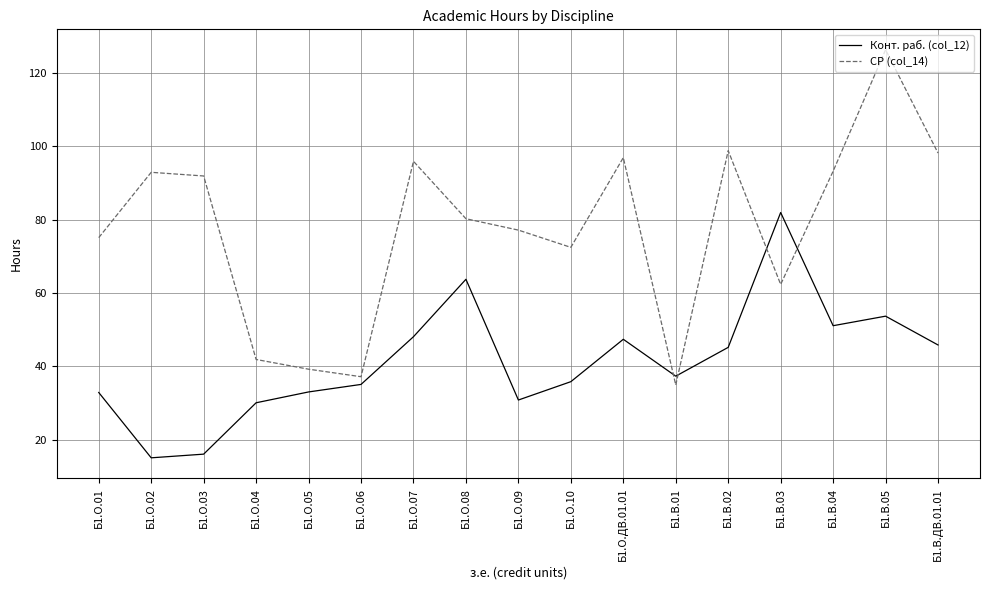

True or false: СР (col_14) and Конт. раб. (col_12) cross at least once.

True